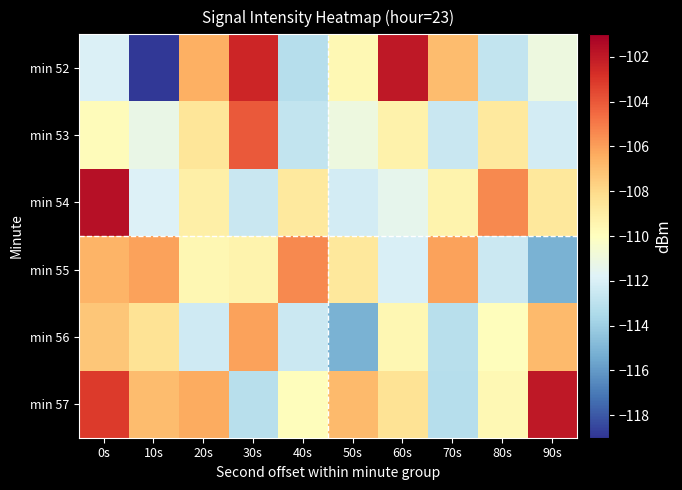

Reading left to right, extract all data points from this chart.

min 52: 0s=-111.9	10s=-118.9	20s=-106.5	30s=-102.4	40s=-113.2	50s=-109.6	60s=-102.0	70s=-106.9	80s=-112.7	90s=-111.0
min 53: 0s=-109.8	10s=-111.3	20s=-108.6	30s=-104.1	40s=-112.7	50s=-111.0	60s=-109.3	70s=-112.6	80s=-108.8	90s=-112.2
min 54: 0s=-101.7	10s=-111.9	20s=-109.1	30s=-112.6	40s=-108.8	50s=-112.2	60s=-111.4	70s=-109.3	80s=-105.4	90s=-108.7
min 55: 0s=-106.6	10s=-106.1	20s=-109.6	30s=-109.3	40s=-105.4	50s=-108.7	60s=-112.0	70s=-106.1	80s=-112.5	90s=-115.2
min 56: 0s=-107.3	10s=-108.4	20s=-112.4	30s=-106.1	40s=-112.5	50s=-115.2	60s=-109.6	70s=-113.1	80s=-109.9	90s=-106.9
min 57: 0s=-103.2	10s=-106.9	20s=-106.4	30s=-113.1	40s=-109.9	50s=-106.9	60s=-108.4	70s=-113.2	80s=-109.6	90s=-102.0